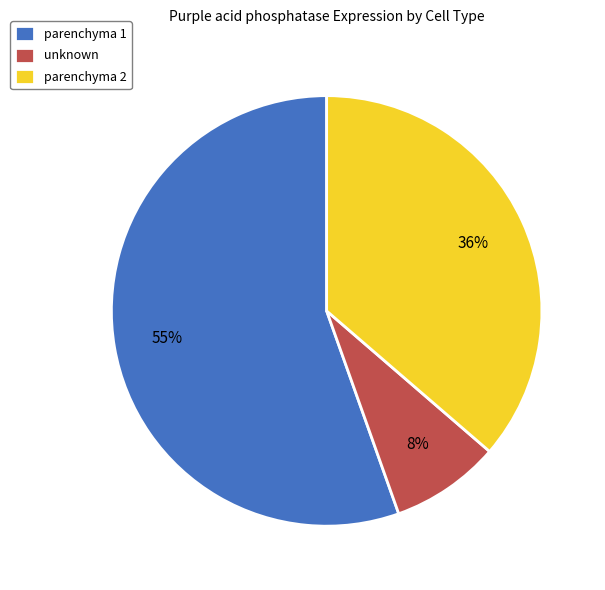

Combined, do parenchyma 2 and parenchyma 1 account for over 50%?

Yes